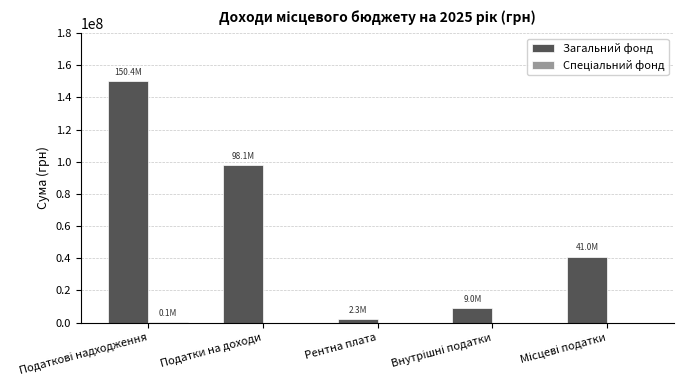

What is the highest value of the Загальний фонд series?

150422000